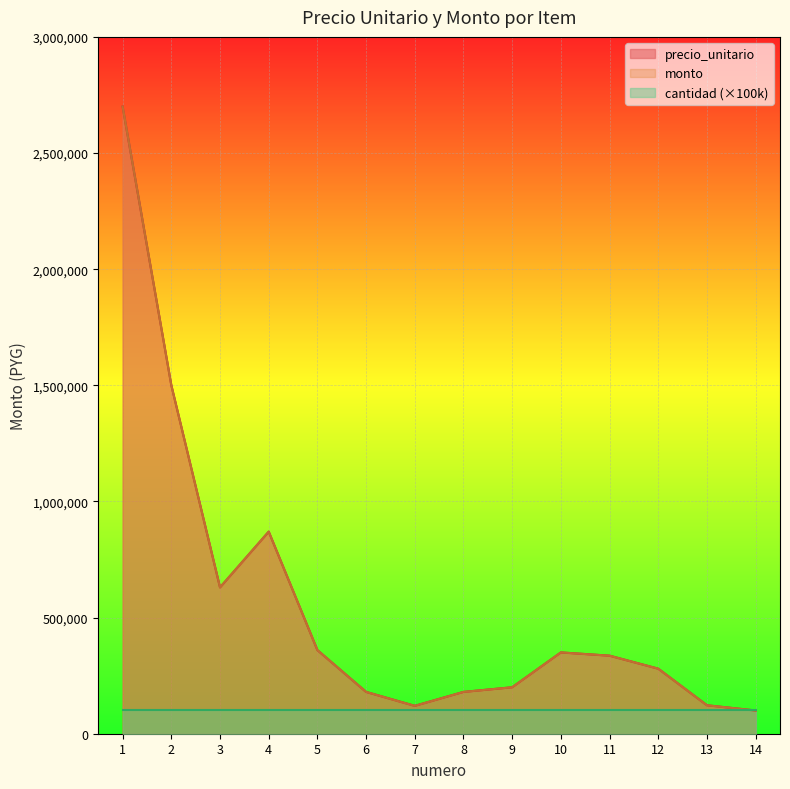

True or false: precio_unitario and monto intersect in this chart.

False